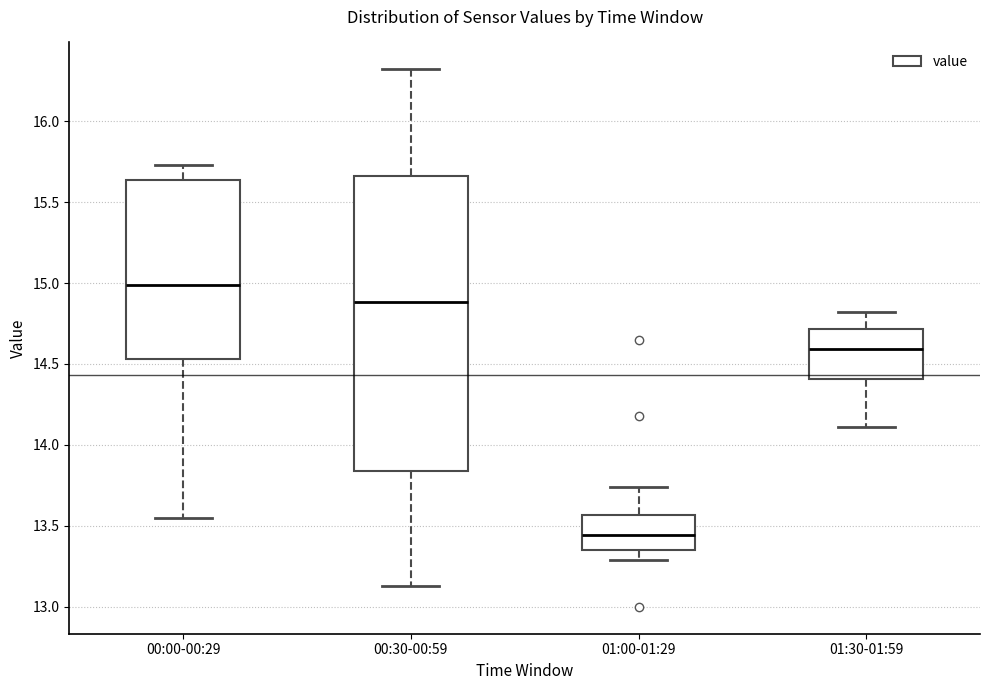

Reading left to right, transcribe this box plot: for each box, give where its median line is, the range the box spans, and where its two whiskers end, as read against the y-axis. The values are not printed on the chart, so give them approximately, as read against the axis.

00:00-00:29: median 15.00, box 14.55 to 15.65, whiskers 13.55 to 15.75
00:30-00:59: median 14.90, box 13.85 to 15.65, whiskers 13.15 to 16.30
01:00-01:29: median 13.45, box 13.35 to 13.55, whiskers 13.30 to 13.75
01:30-01:59: median 14.60, box 14.40 to 14.70, whiskers 14.10 to 14.80